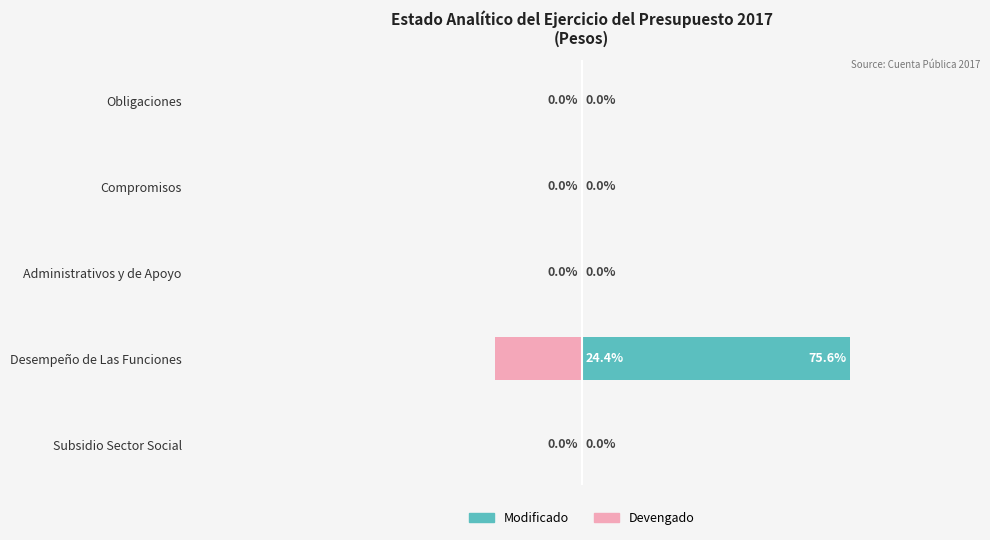

Which series has the largest total across all categories?

Modificado (Con Cobertura)